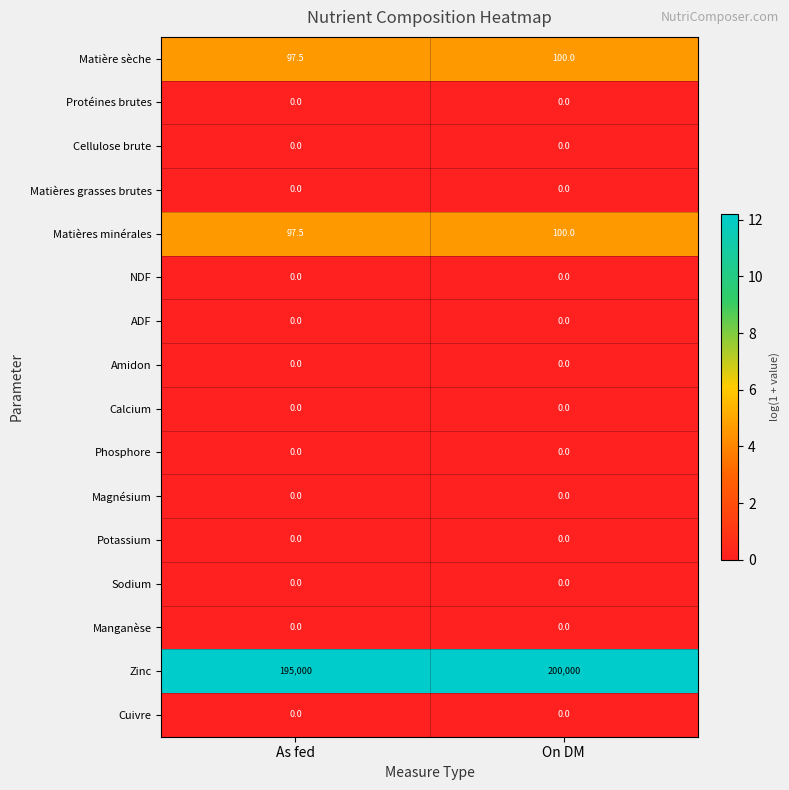

At which category is the sum across all series the highest?

On DM